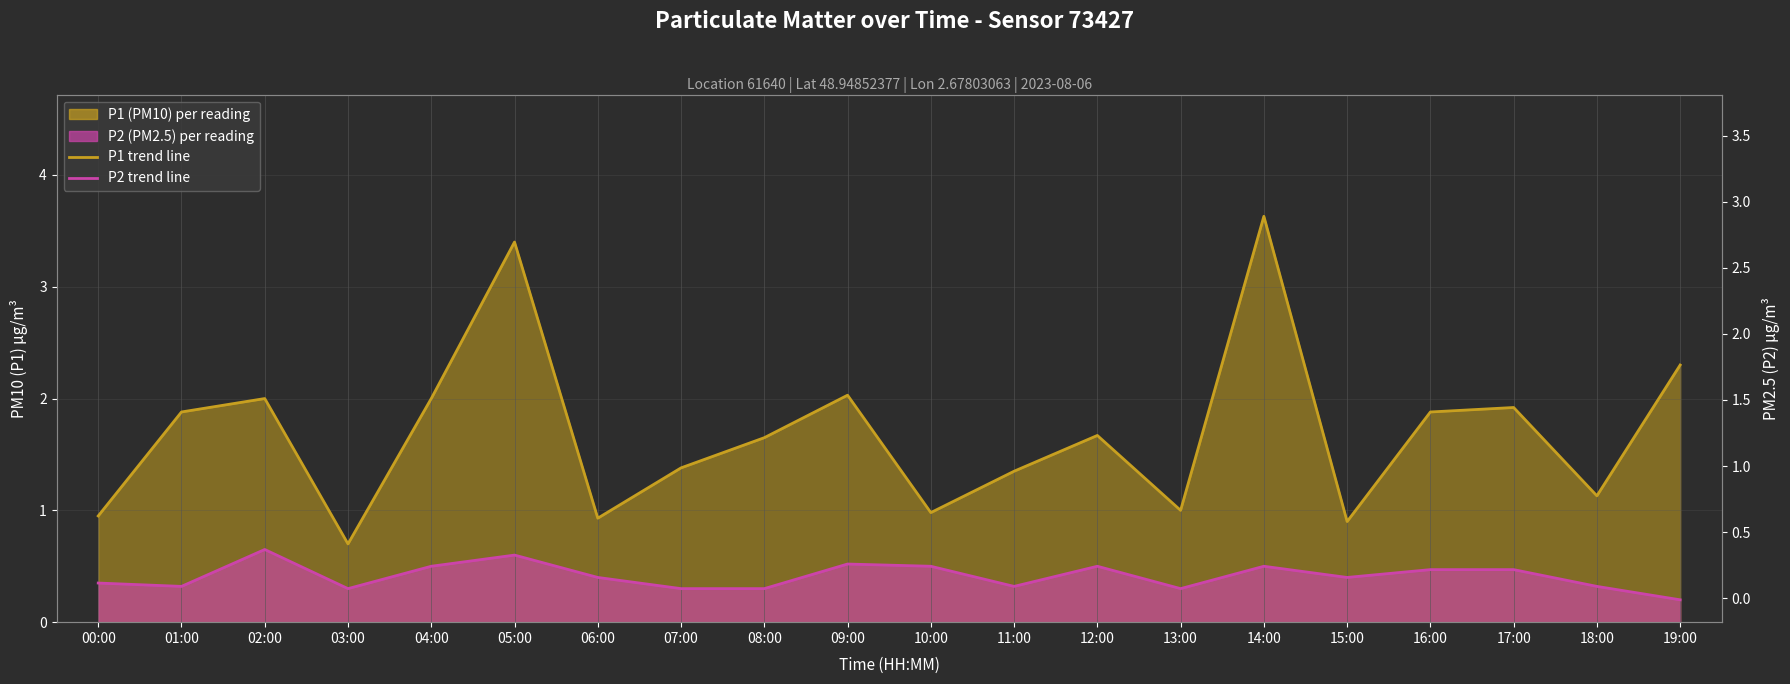

Which series has the largest range (max minus min)?

P1 mean line